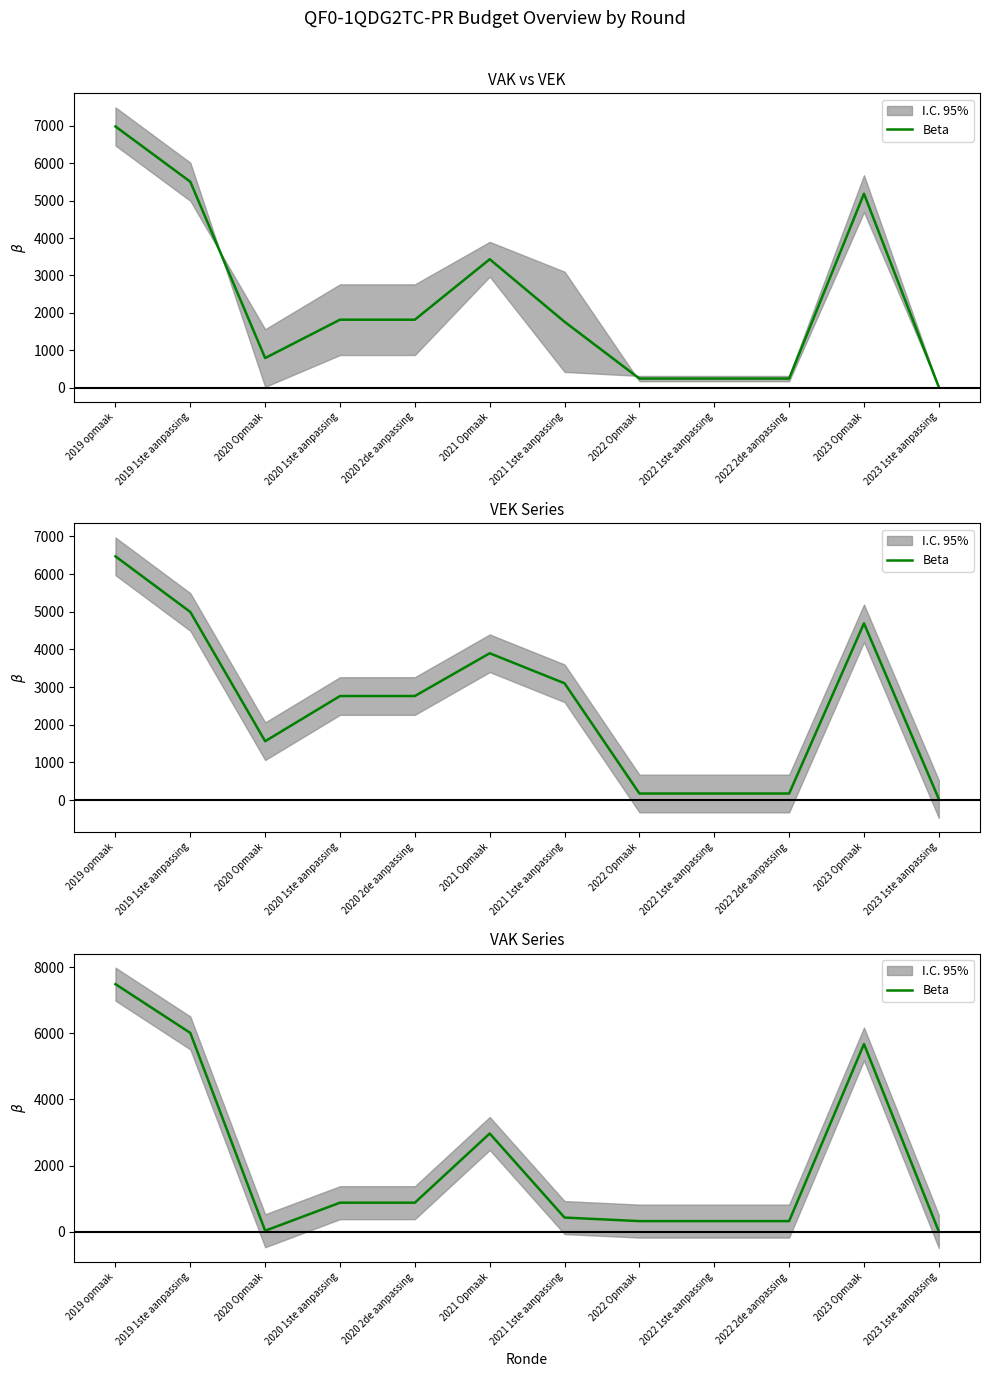

Which has a higher value, 2020 Opmaak or 2023 1ste aanpassing?

2020 Opmaak